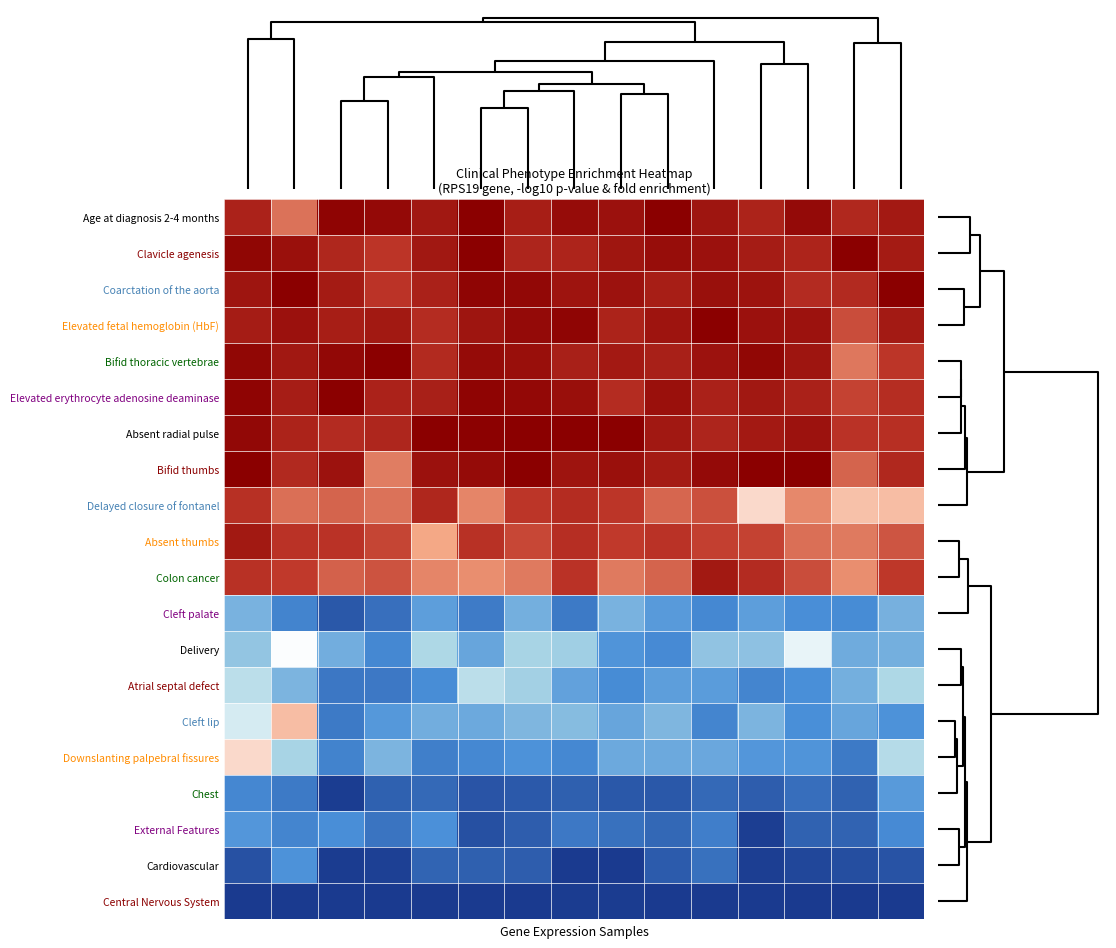

At how many categories does at least one series exceed 0?

15